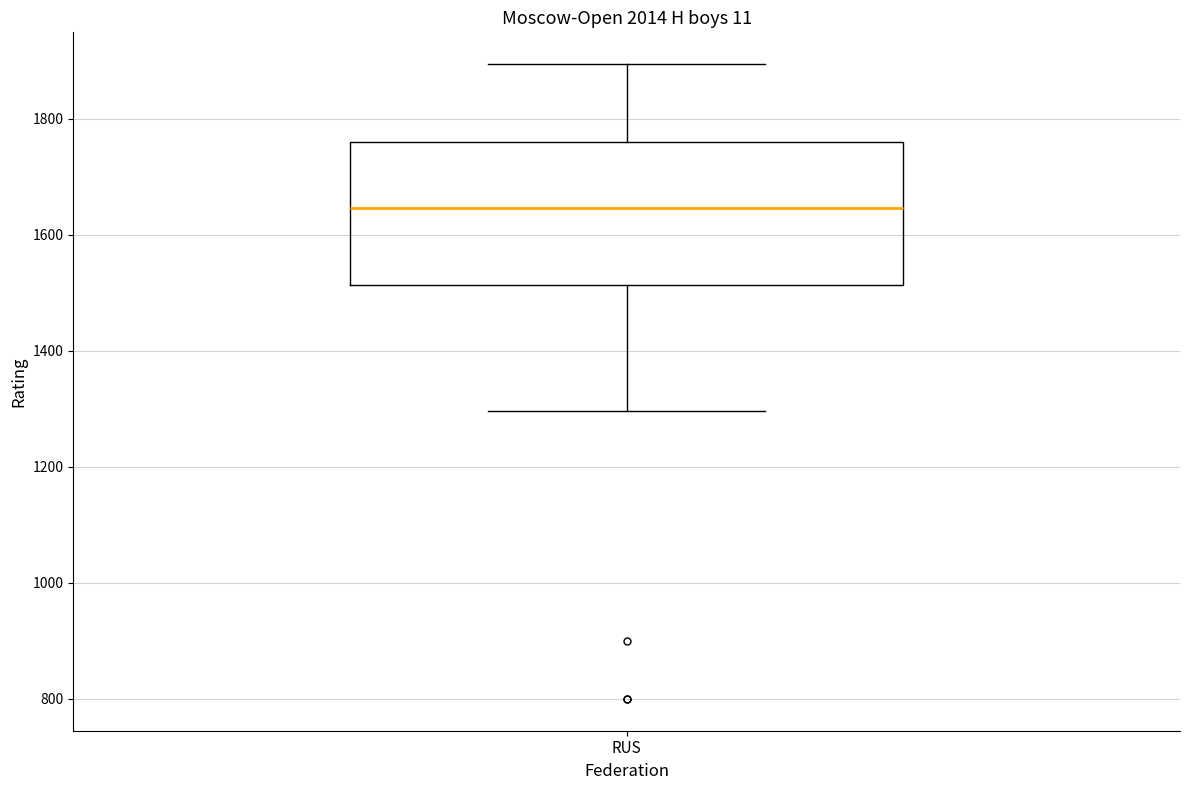

Transcribe this box plot: give where the median line is, the range the box spans, and where the two whiskers end, as read against the y-axis. The values are not printed on the chart, so give them approximately, as read against the axis.

median 1640, box 1520 to 1760, whiskers 1300 to 1900